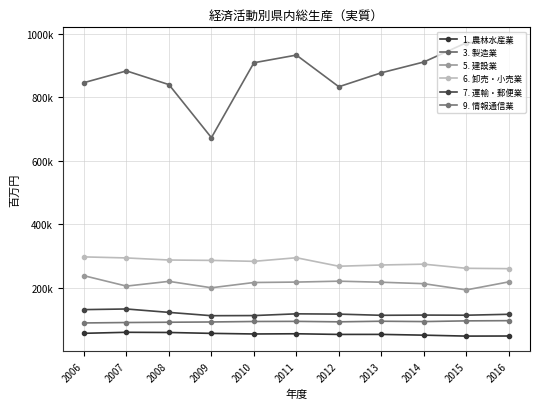

What is the approximate value of 3. 製造業 at 2009?

672953